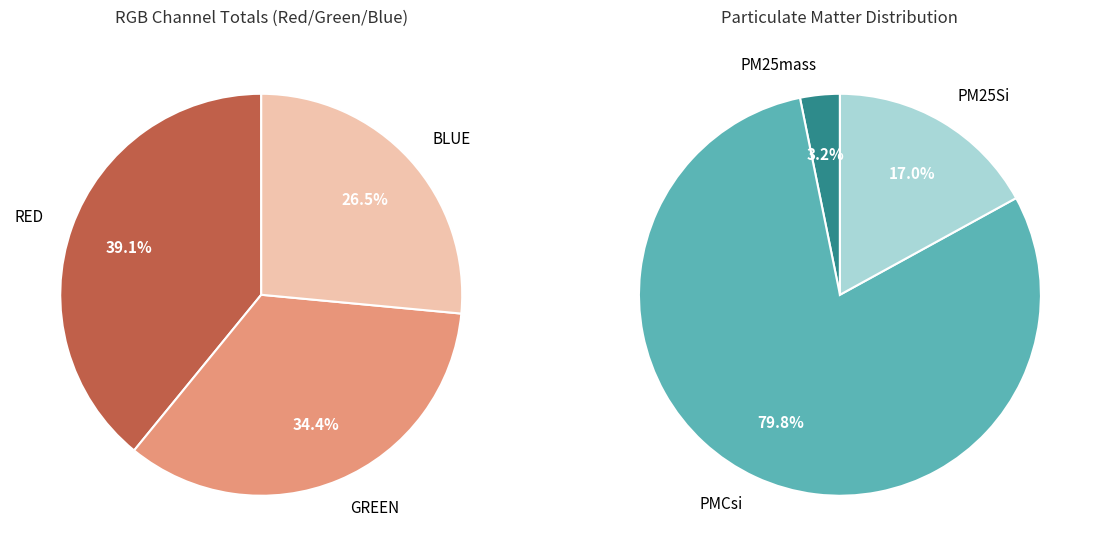

Is there any slice that represents more than half of the pie?

Yes